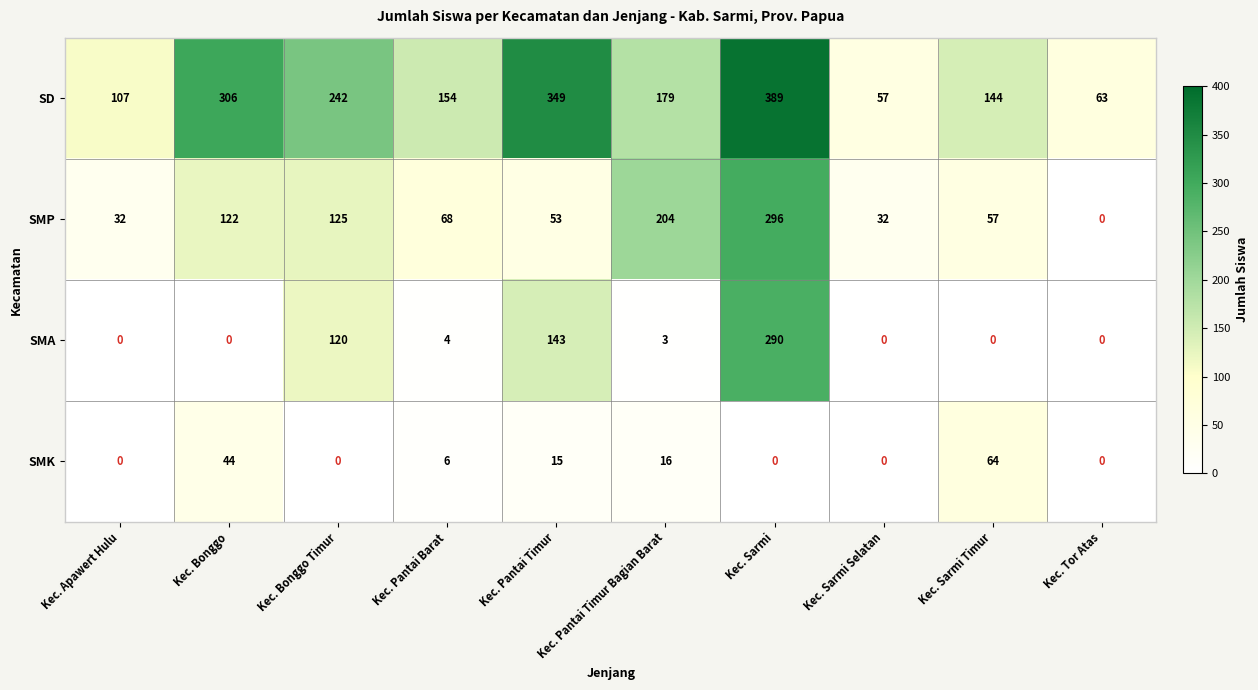

What value does the SMP series have at Kec. Pantai Timur?

53